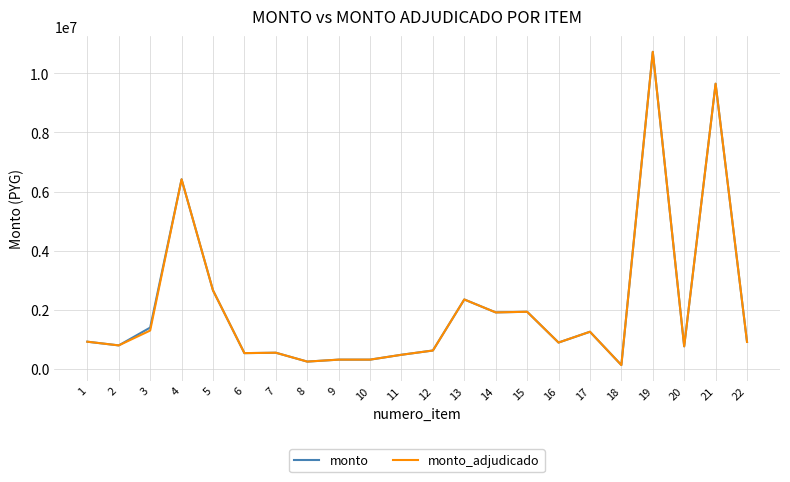

What is the total value across all series at 16?

1787424